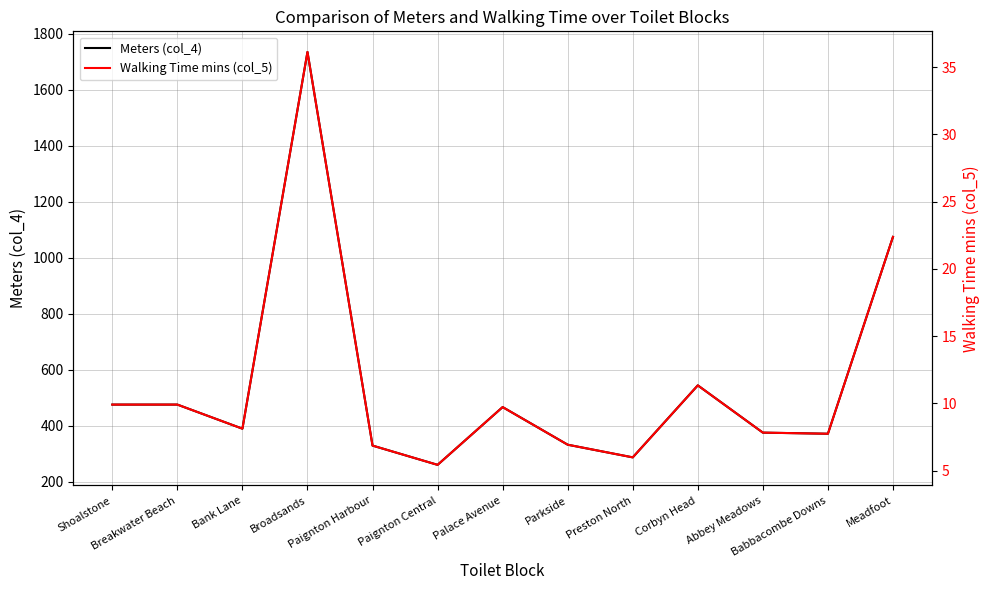

At which label does Meters (col_4) reach its peak?

Broadsands